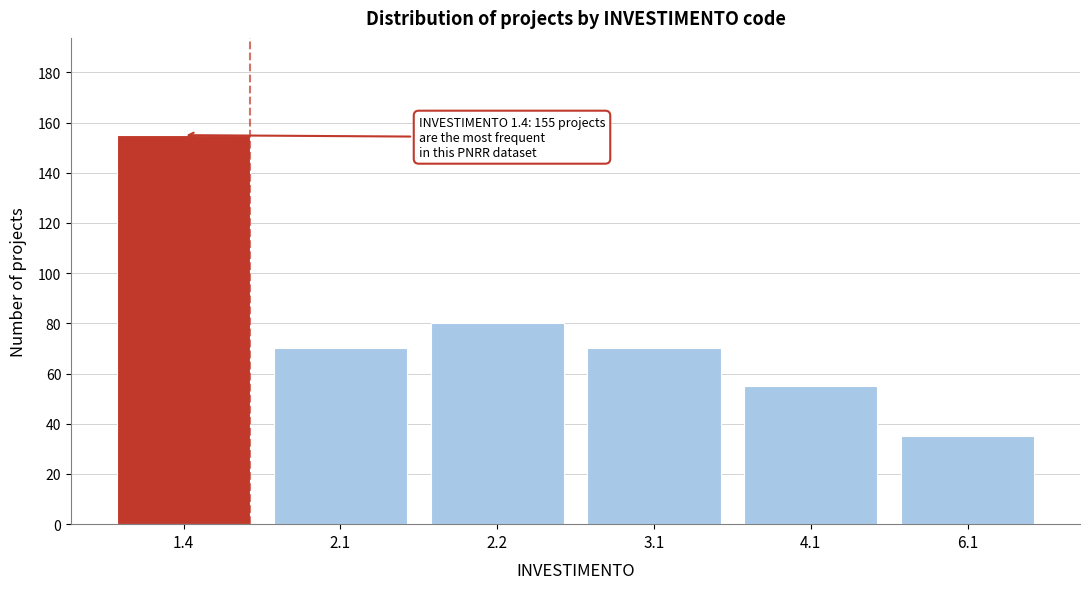

Reading left to right, list all the values displayed in this chart.

155	70	80	70	55	35